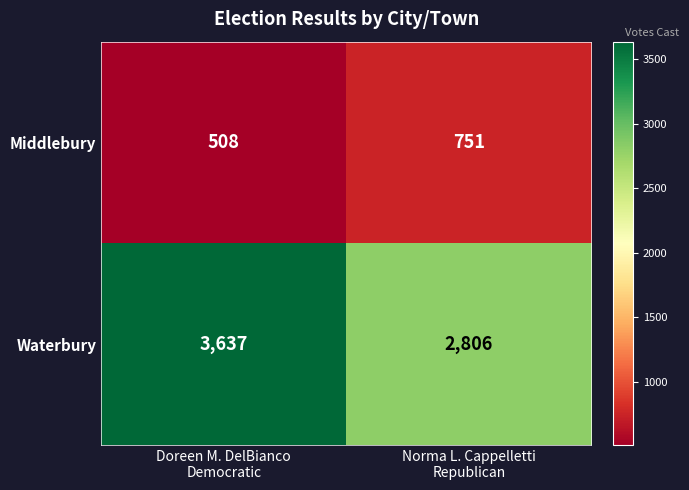

Which series has the largest total across all categories?

Waterbury